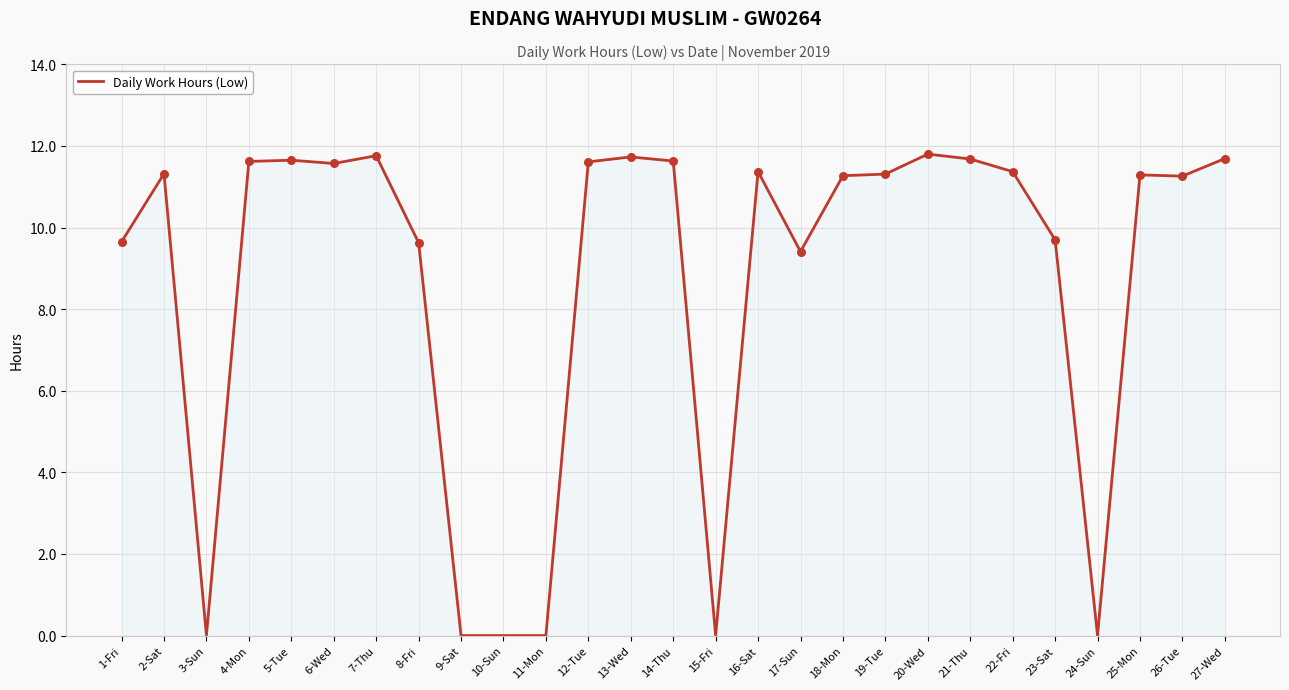

What is the change in value from 5-Tue to 19-Tue?

-0.3